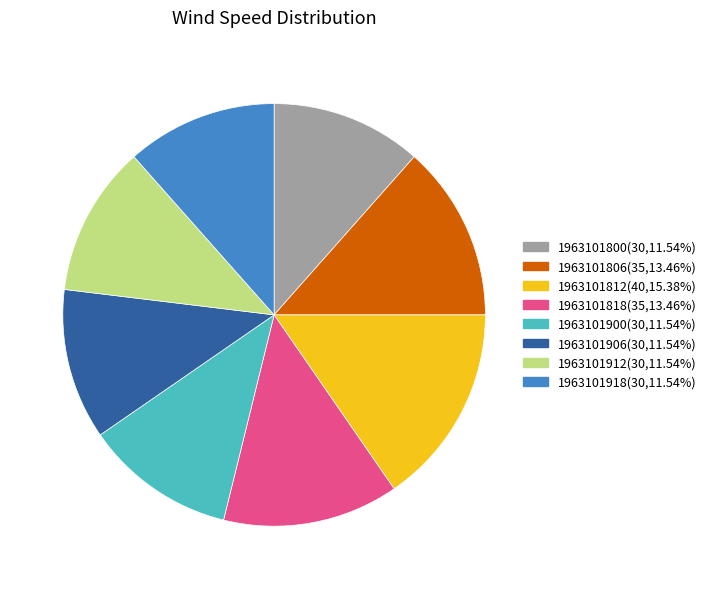

Approximately how many times larger is the value at 1963101812 compared to 1963101918?

1.3